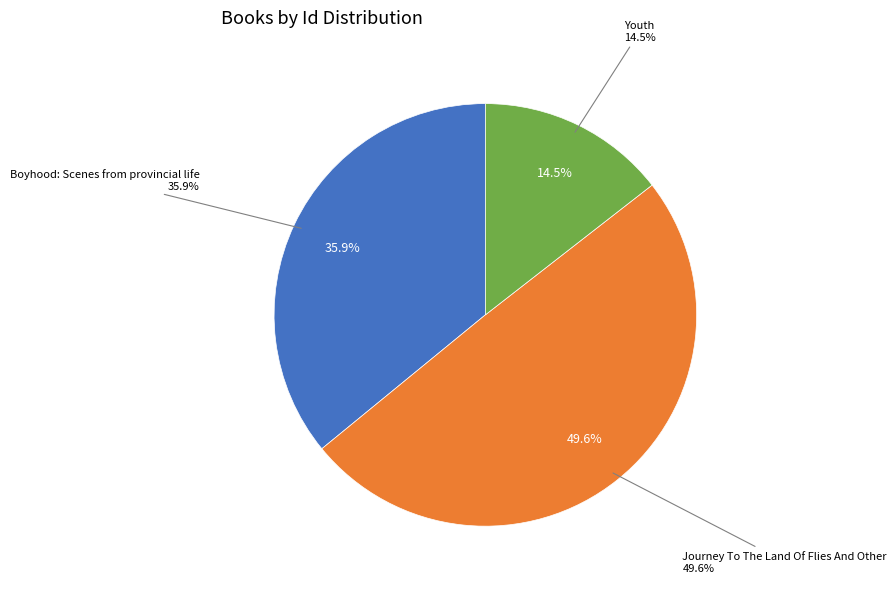

Does Youth account for over 50% of the chart?

No